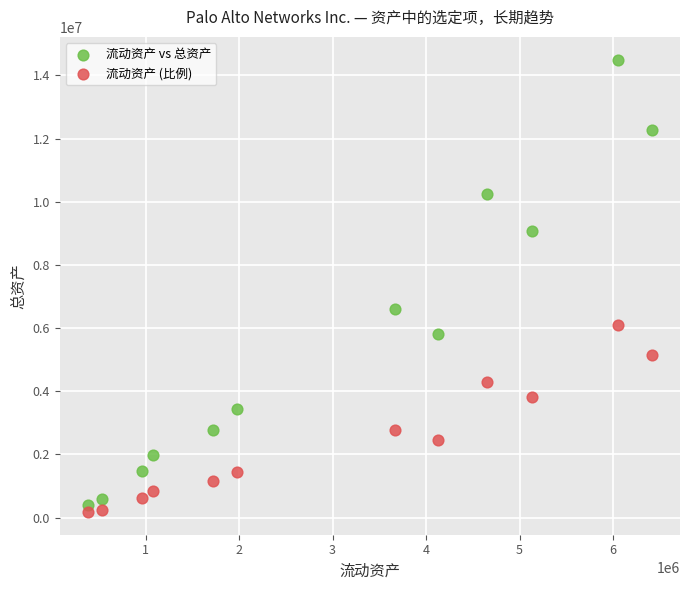

Across all data points, what is the range of Y values (max minus min)?

14329822.3